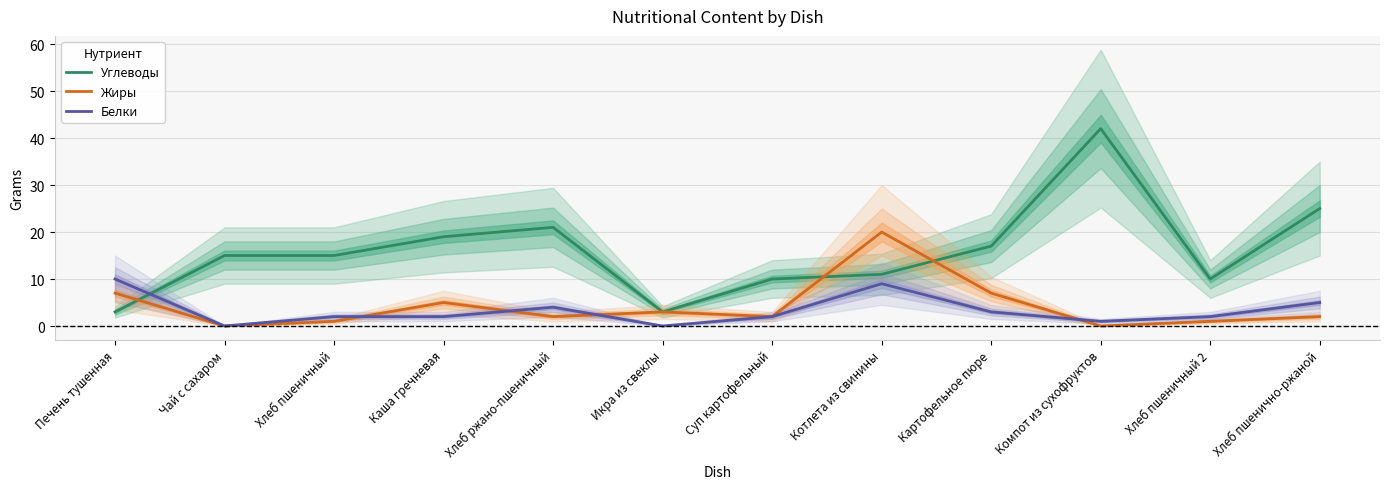

How many values in the Белки series are below 2?

3